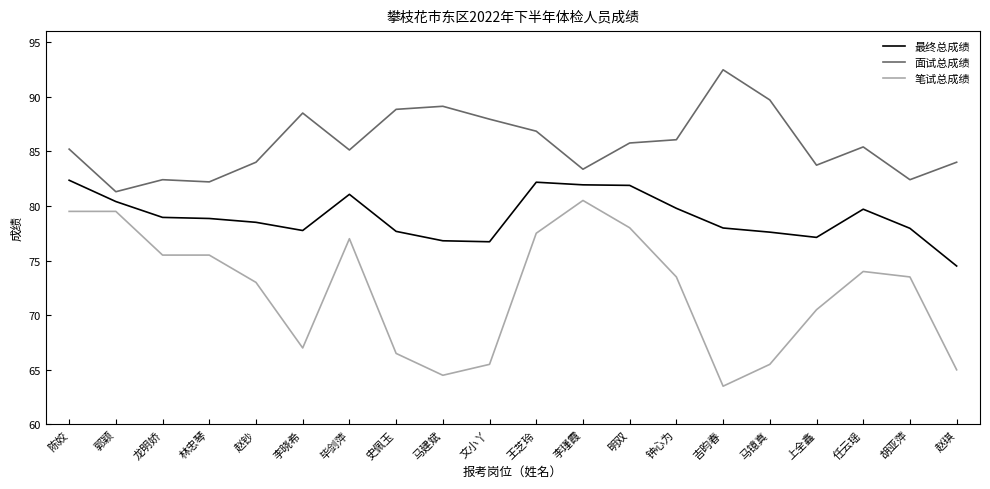

True or false: 最终总成绩 and 面试总成绩 cross at least once.

False